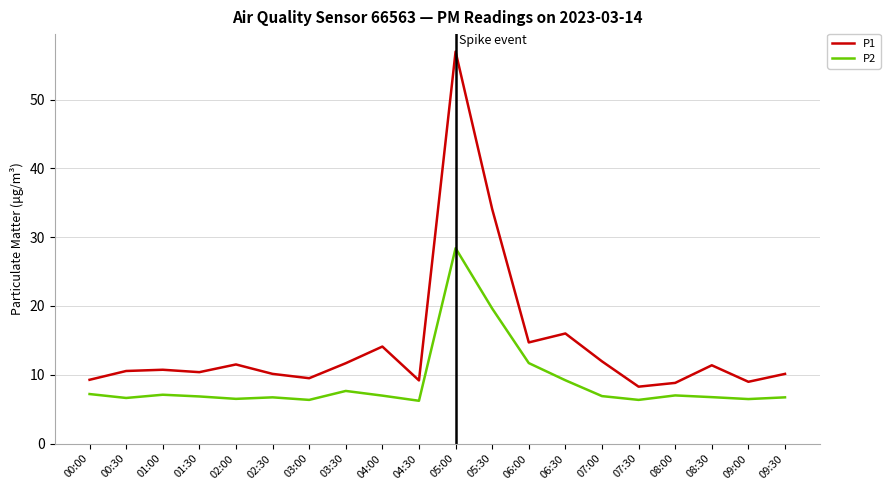

In P1, how many points are higher than both neighbors (excluding endpoints)?

6